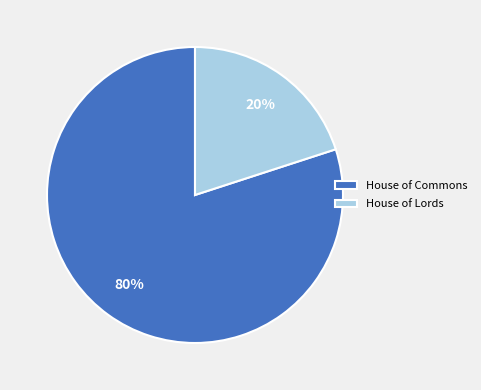

Rank the categories by value from highest to lowest.

House of Commons, House of Lords